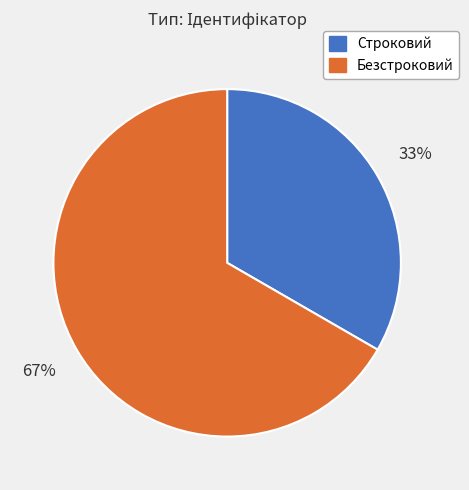

Which slice is the largest?

Безстроковий